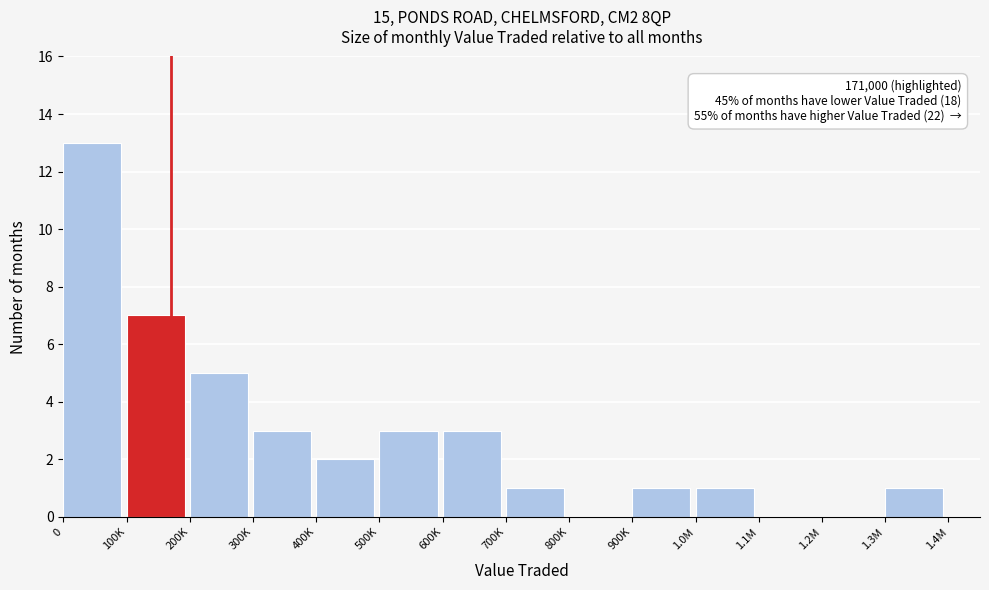

Reading left to right, extract all data points from this chart.

0=13	100K=7	200K=5	300K=3	400K=2	500K=3	600K=3	700K=1	800K=0	900K=1	1.0M=1	1.1M=0	1.2M=0	1.3M=1